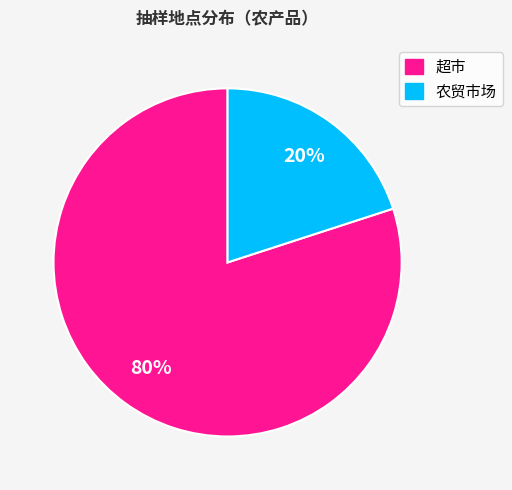

Which slice is the smallest?

农贸市场